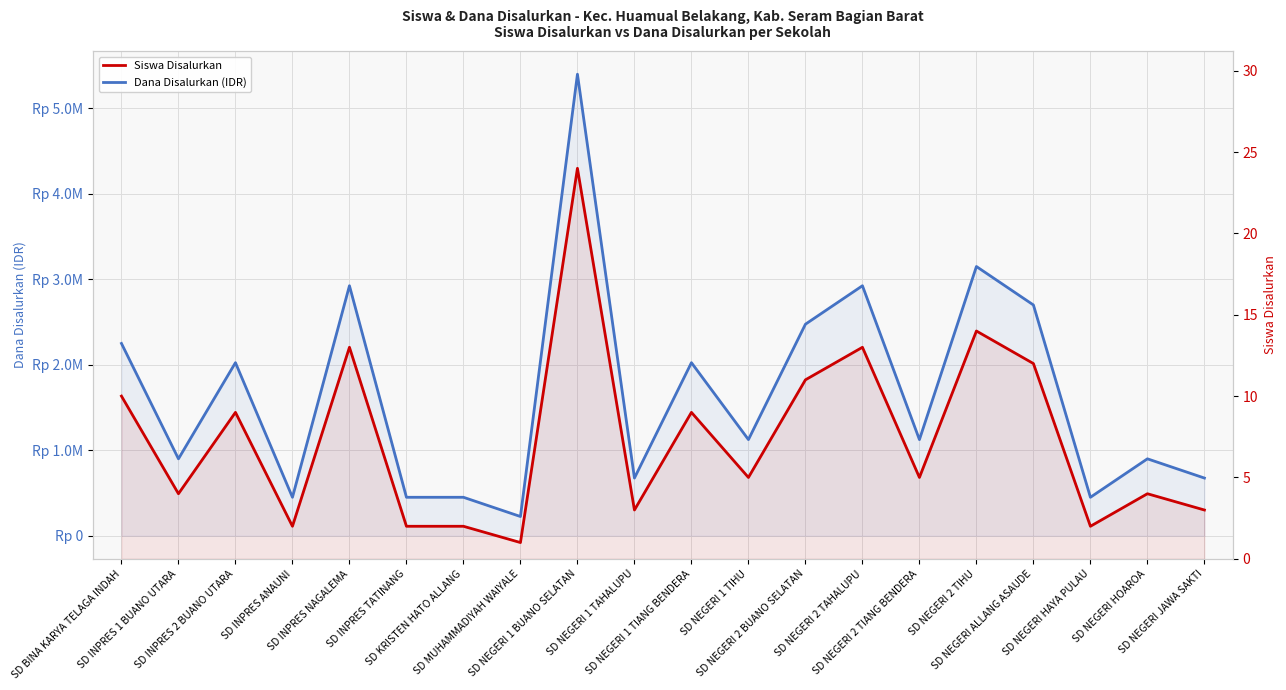

What is the spread (max minus min) of values at SD NEGERI 1 TIANG BENDERA?

2024991